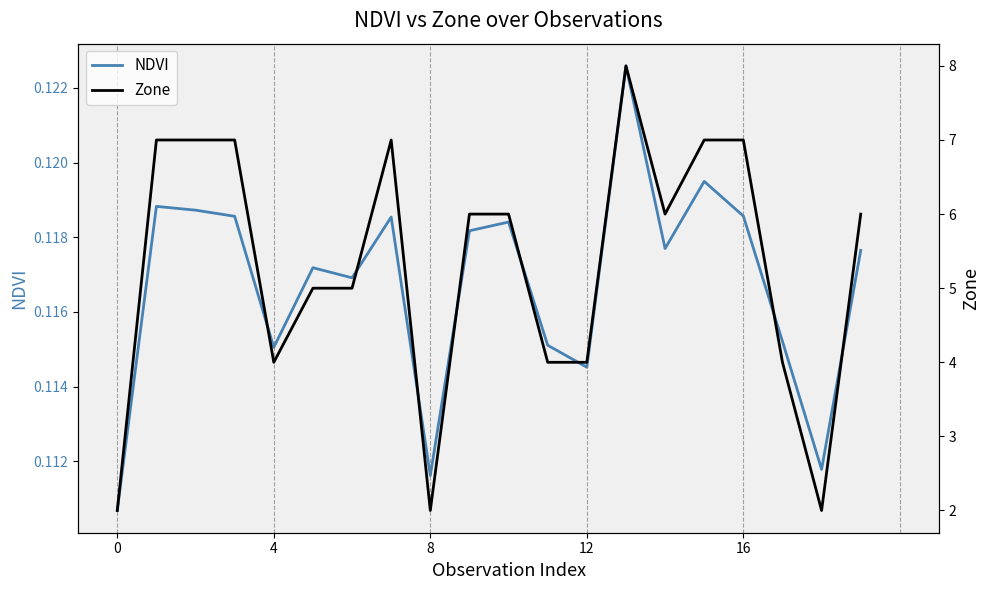

What is the smallest value displayed?

0.1